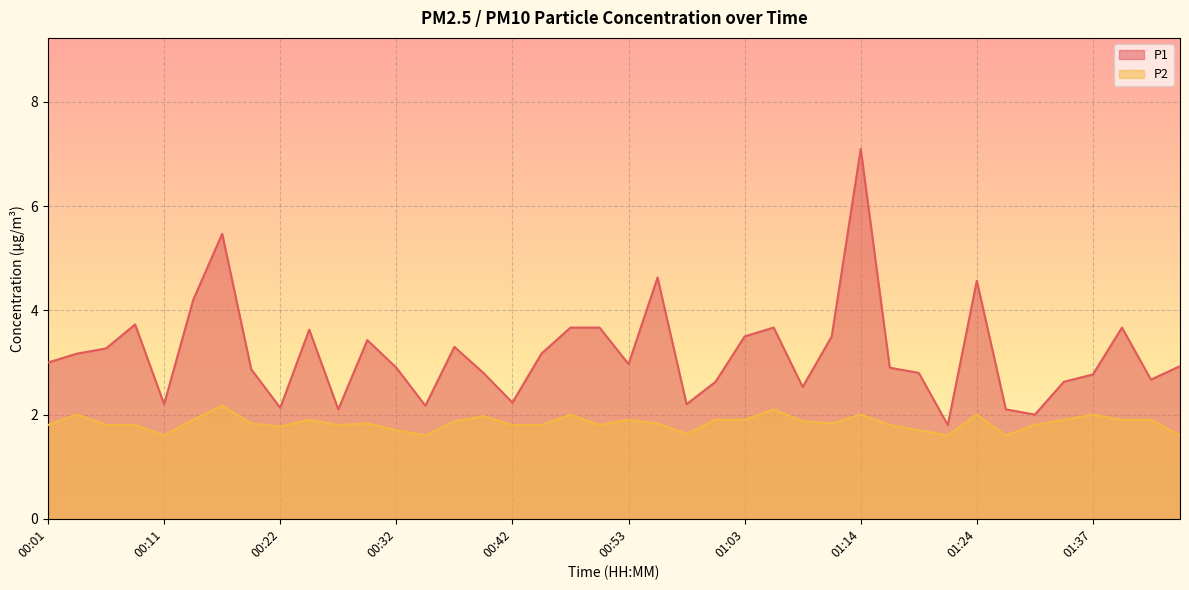

True or false: P2 and P1 cross at least once.

False